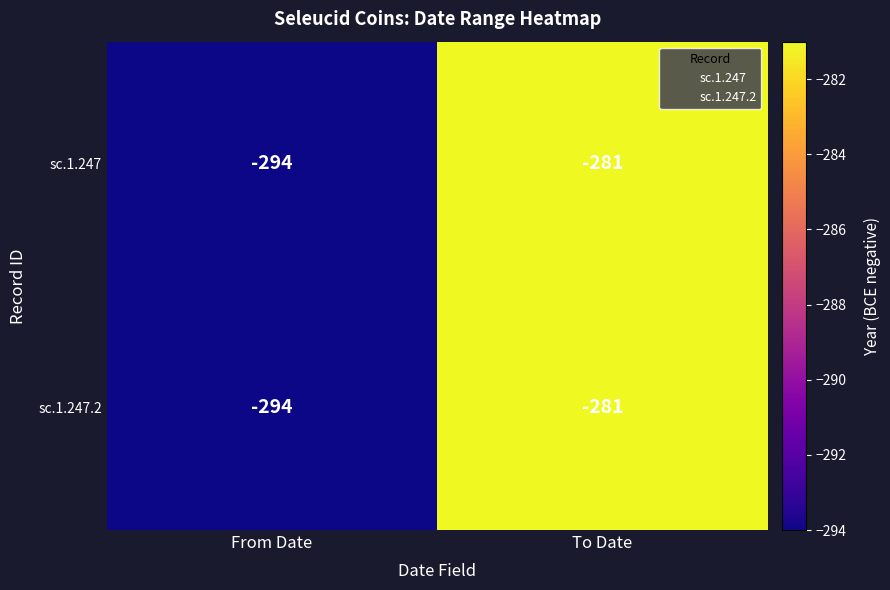

Where is sc.1.247.2 nearest to the value -287?

To Date